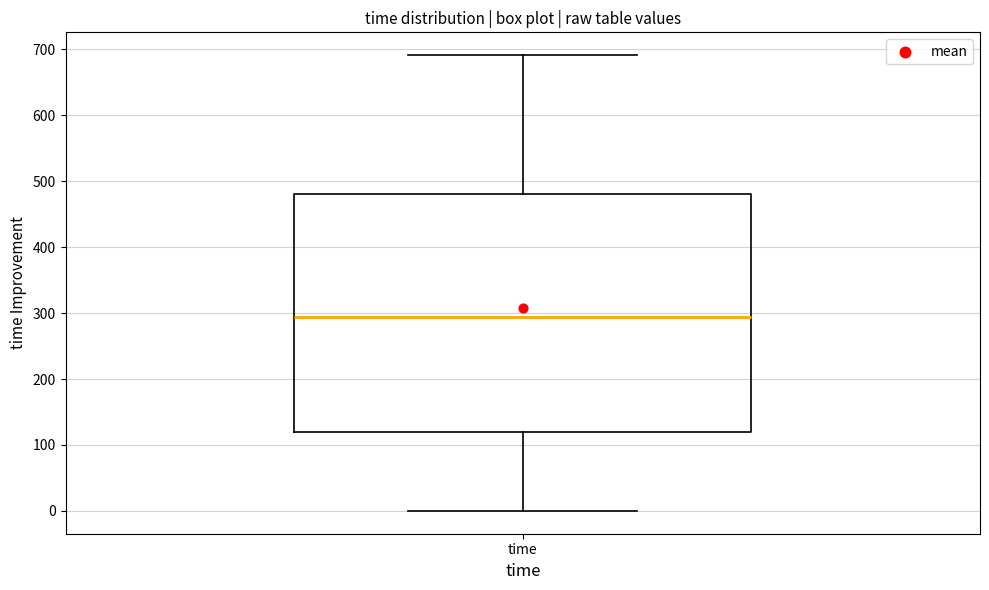

Where does the upper whisker of the box for time end on the y-axis? The values are not printed on the chart, so give them approximately, as read against the axis.

690